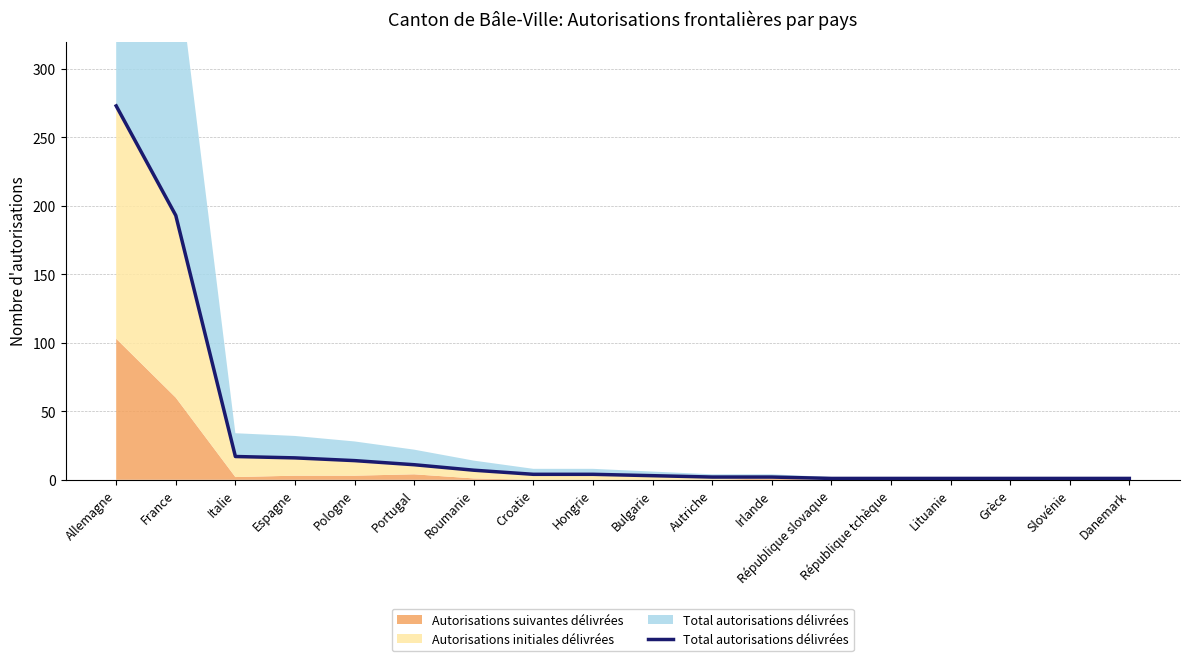

Between Irlande and Croatie, which is larger?

Croatie